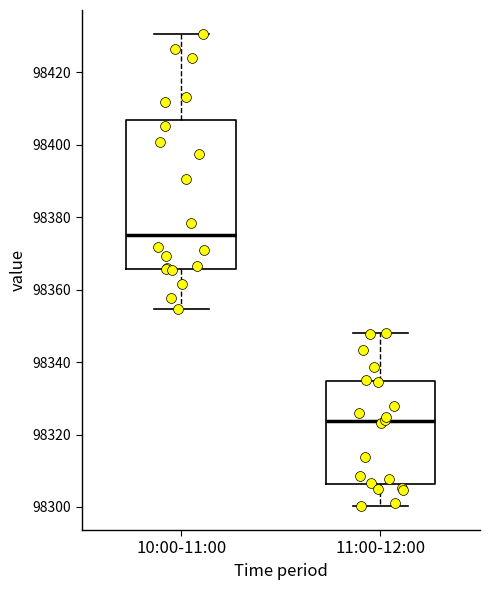

Where does the median line of the box for 10:00-11:00 sit on the y-axis? The values are not printed on the chart, so give them approximately, as read against the axis.

98376